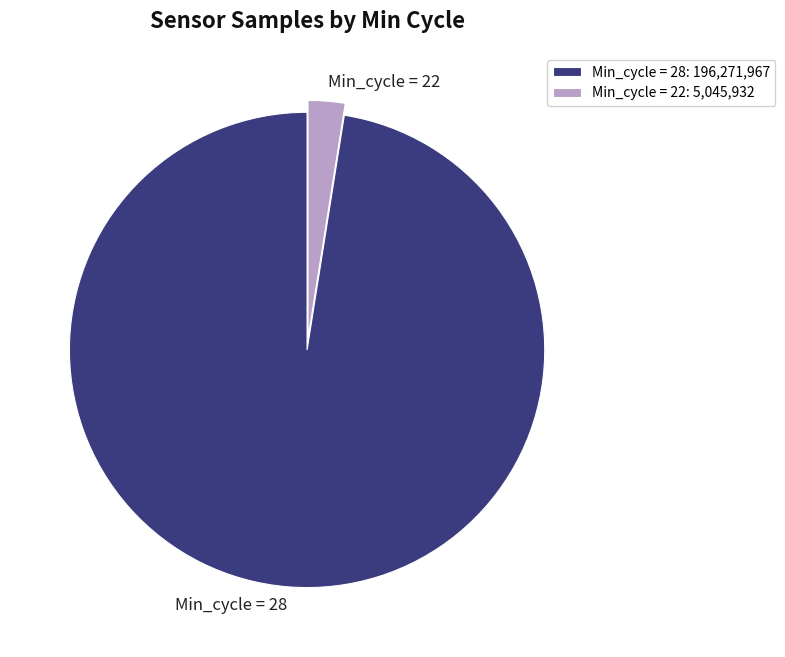

Do Min_cycle = 22 and Min_cycle = 28 together represent more than half of the pie?

Yes